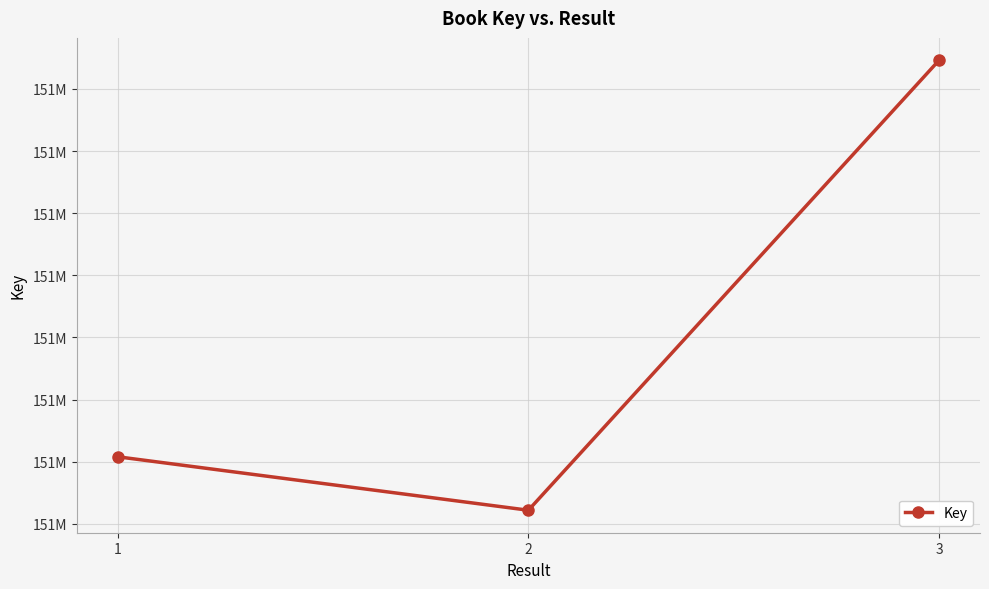

What is the change in value from 1 to 3?

+319